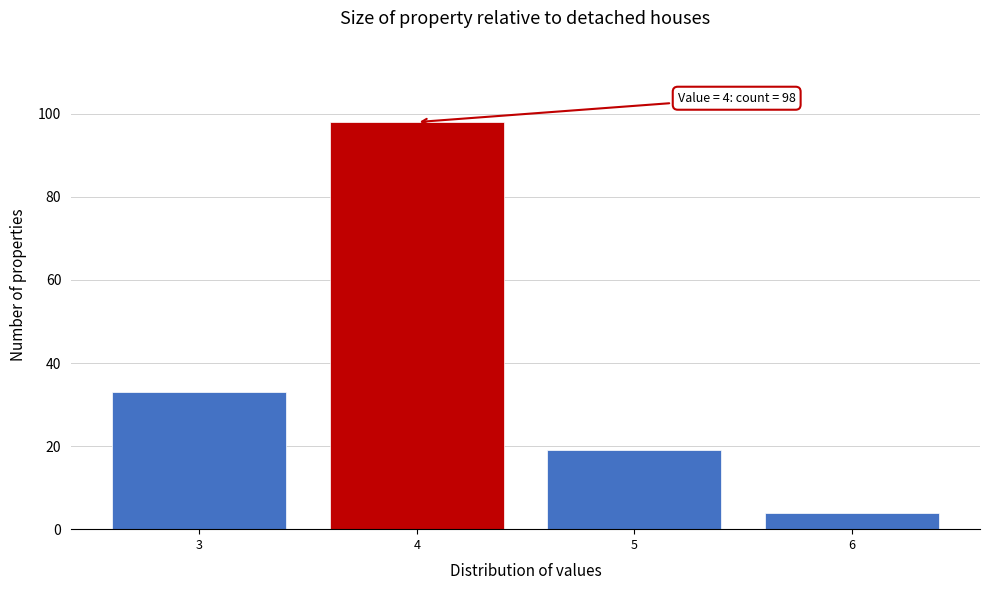

Reading left to right, extract all data points from this chart.

33	98	19	4